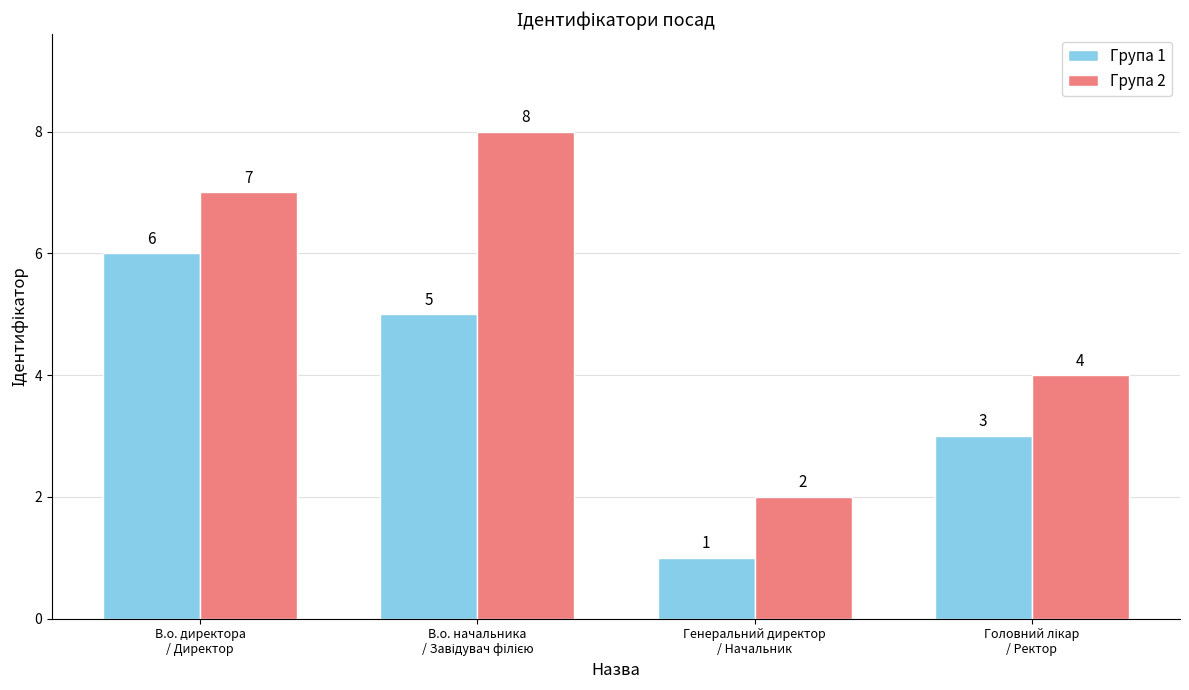

List the series in order of their peak value, lowest first.

Група 1, Група 2